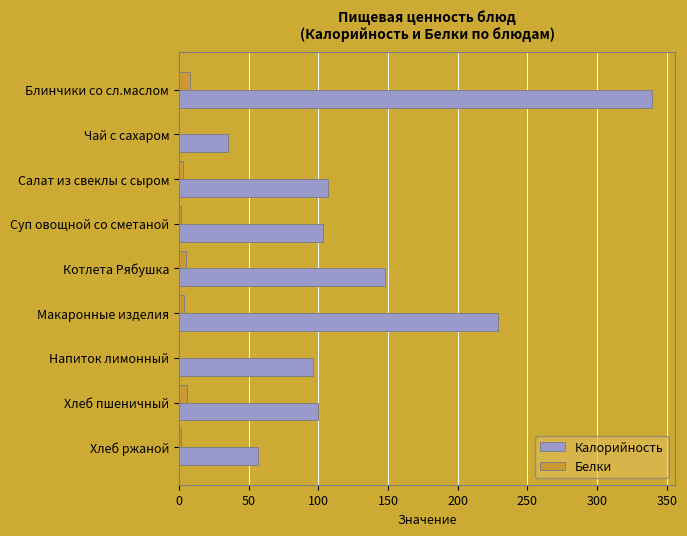

What is the highest value of the Калорийность series?

339.0